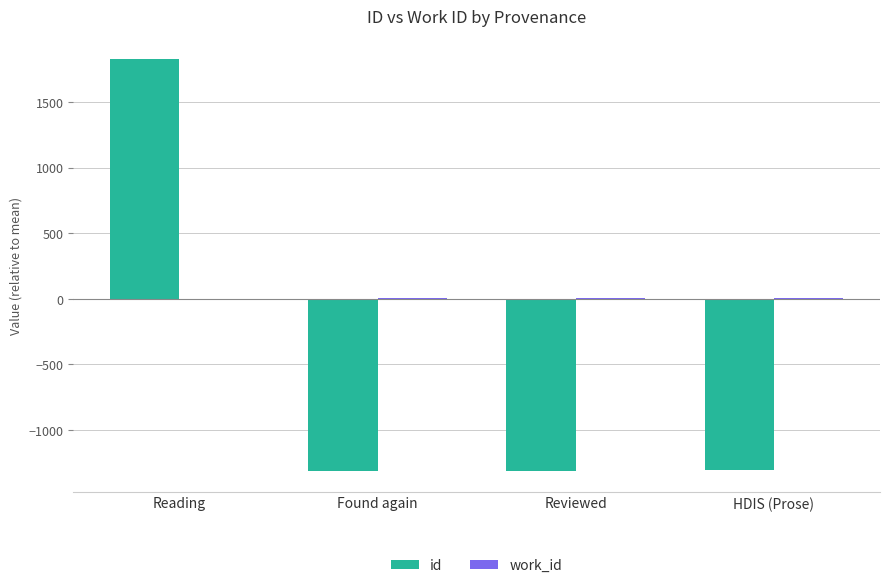

Which series has the widest spread of values?

id